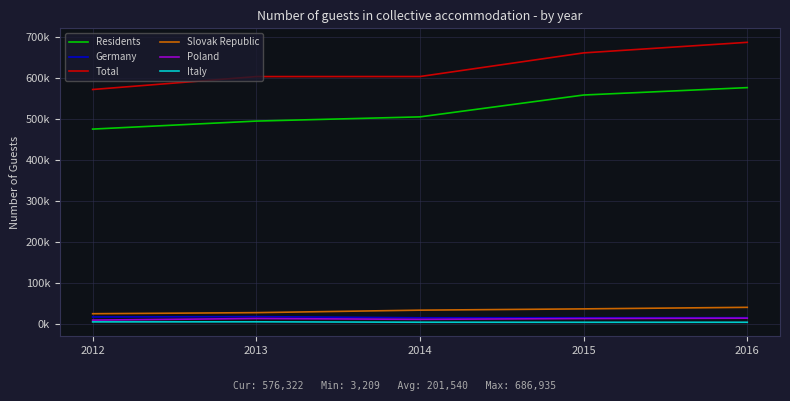

List the series in order of their peak value, highest first.

Total, Residents, Slovak Republic, Germany, Poland, Italy